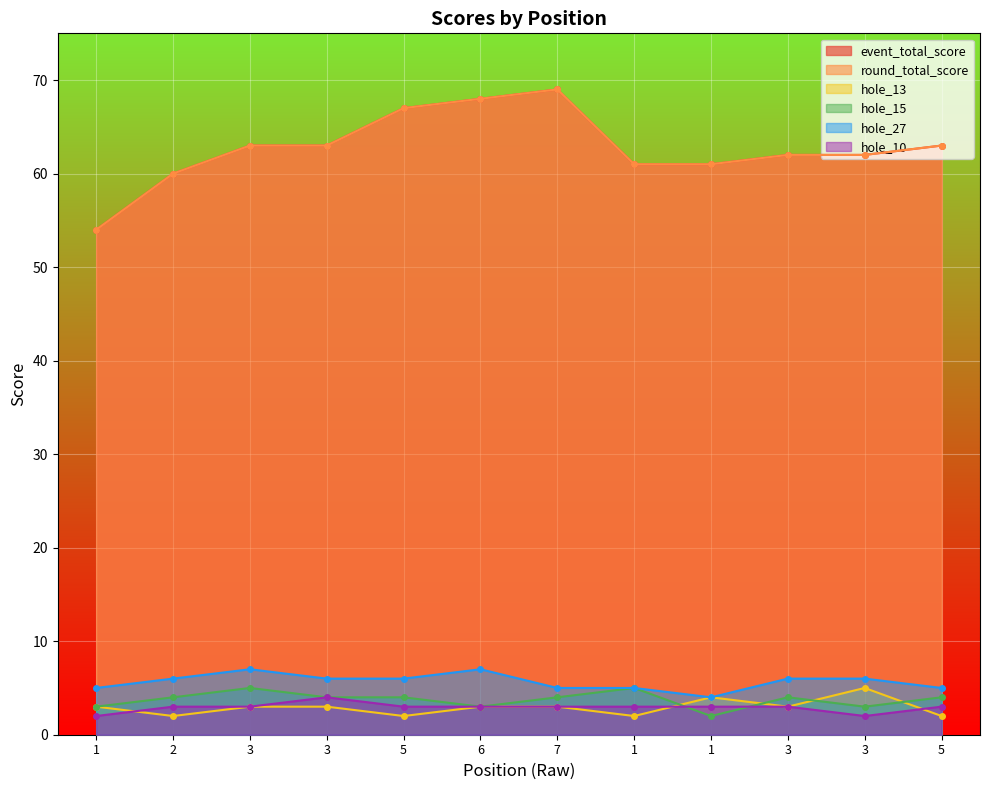

What are all the series names shown in the legend?

event_total_score, round_total_score, hole_13, hole_15, hole_27, hole_10